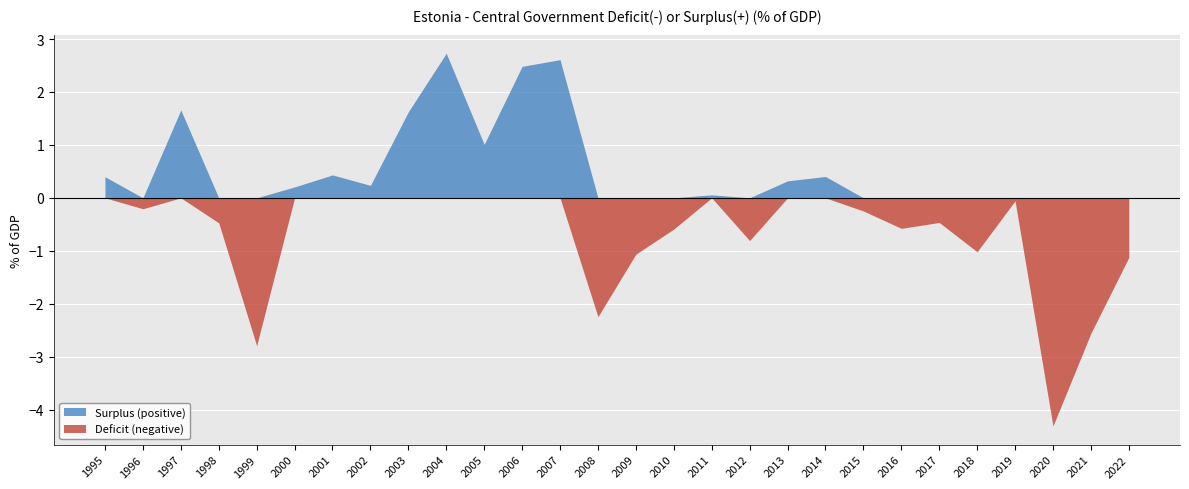

How many data points are less than 0?

15